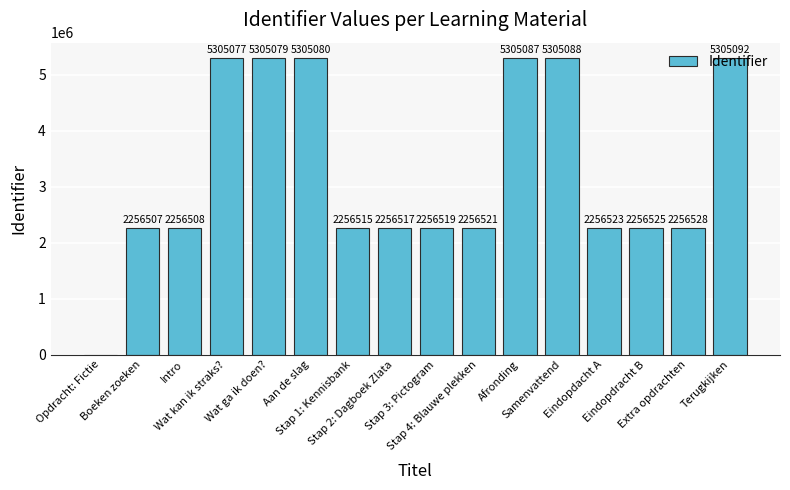

What is the sum of all values?

52139166